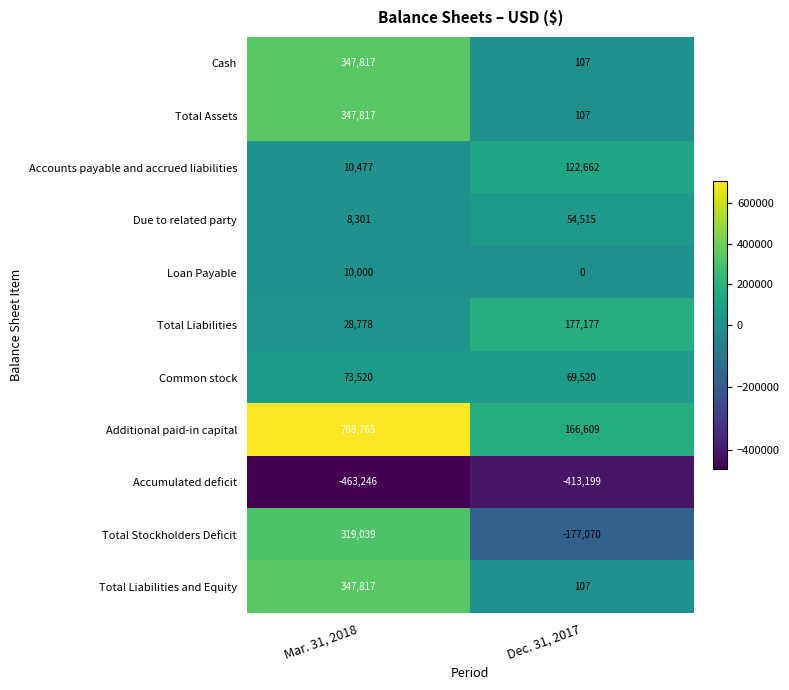

What is the sum of all Common stock values?

143040